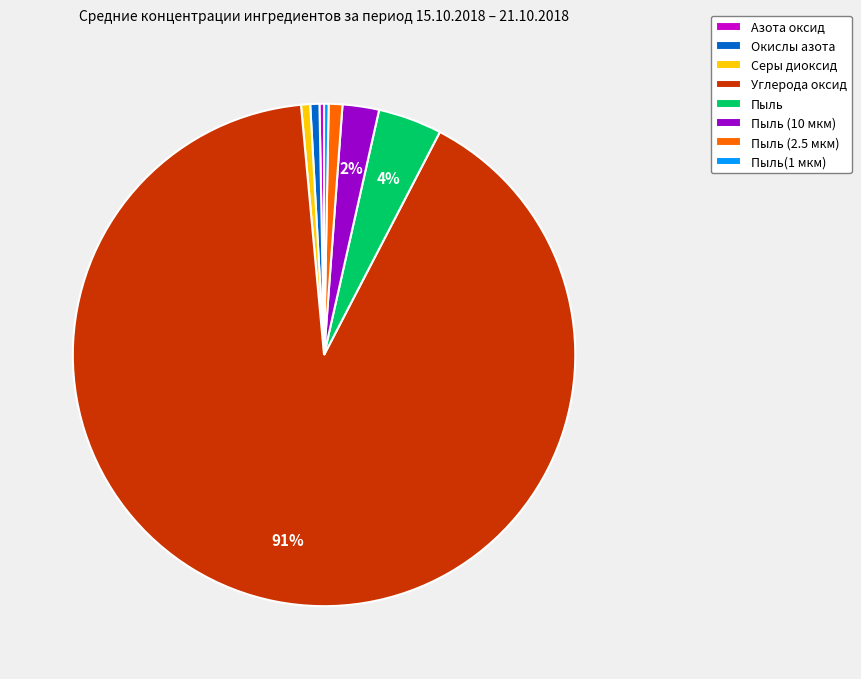

The Пыль (10 мкм) slice represents 2% of the pie. True or false?

True